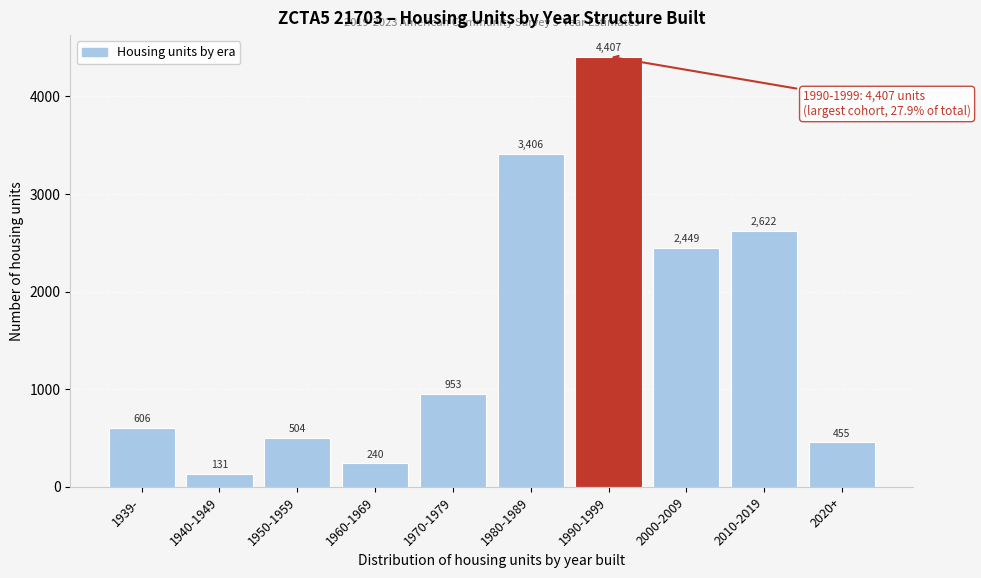

Reading right to left, list all the values displayed in this chart.

455	2622	2449	4407	3406	953	240	504	131	606